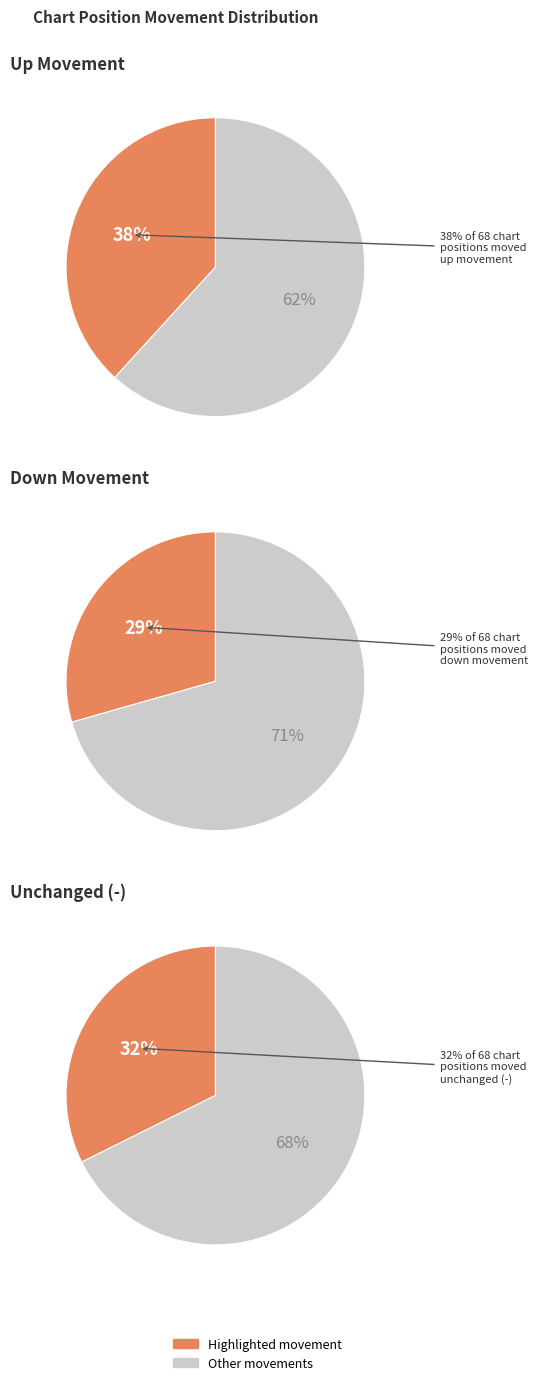

How much of the chart is everything except up?

61.8%